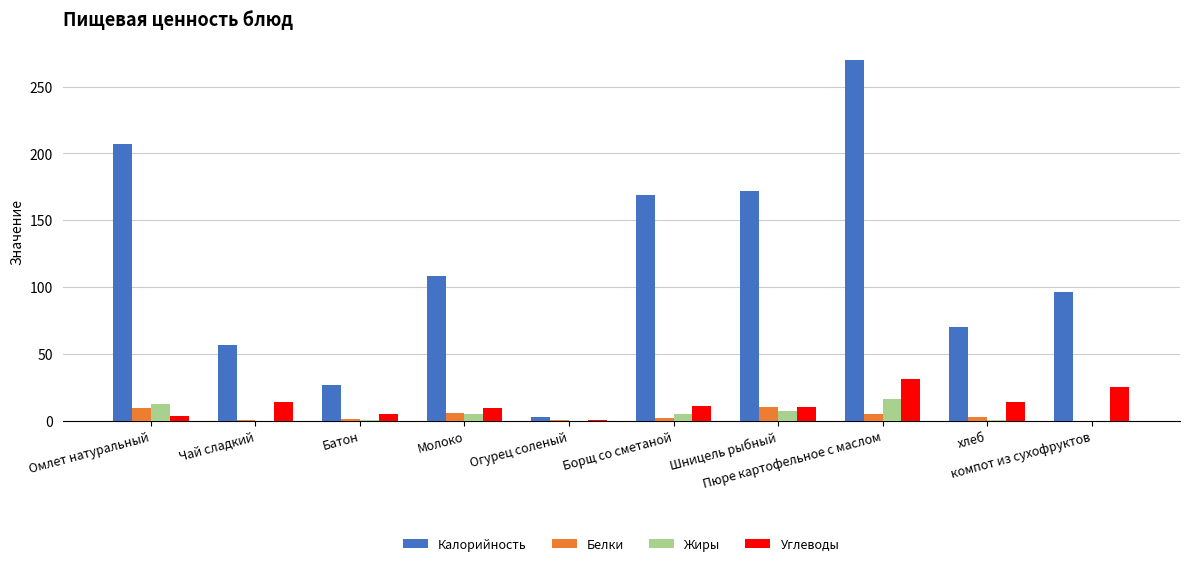

What is the sum of all Углеводы values?

124.4